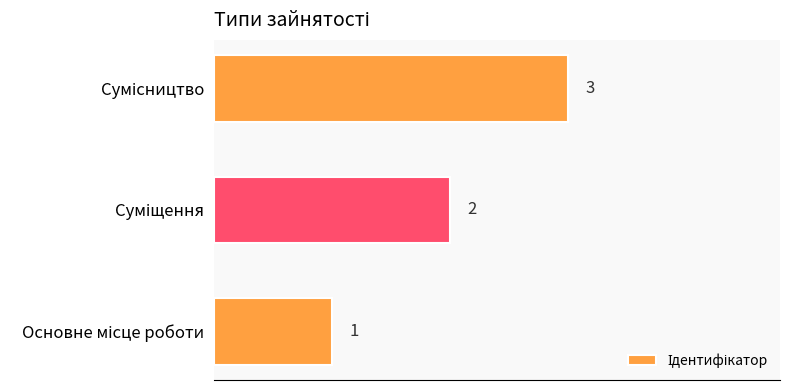

What is the sum of all values?

6